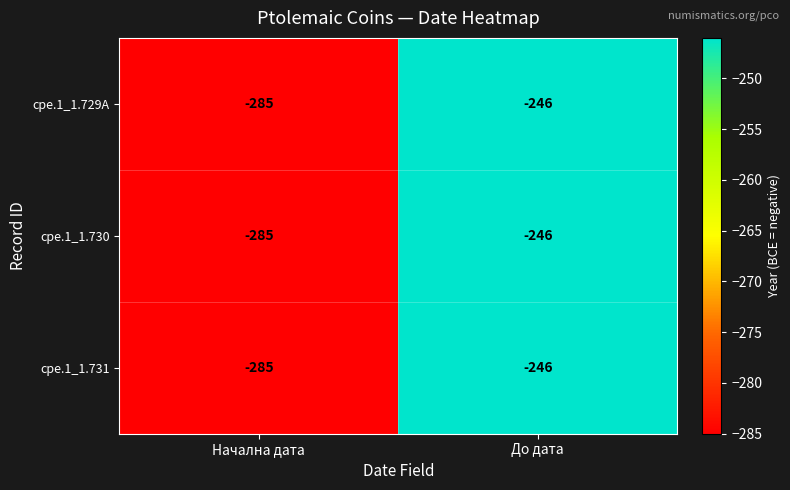

True or false: cpe.1_1.729A has a value of -506 at Начална дата.

False